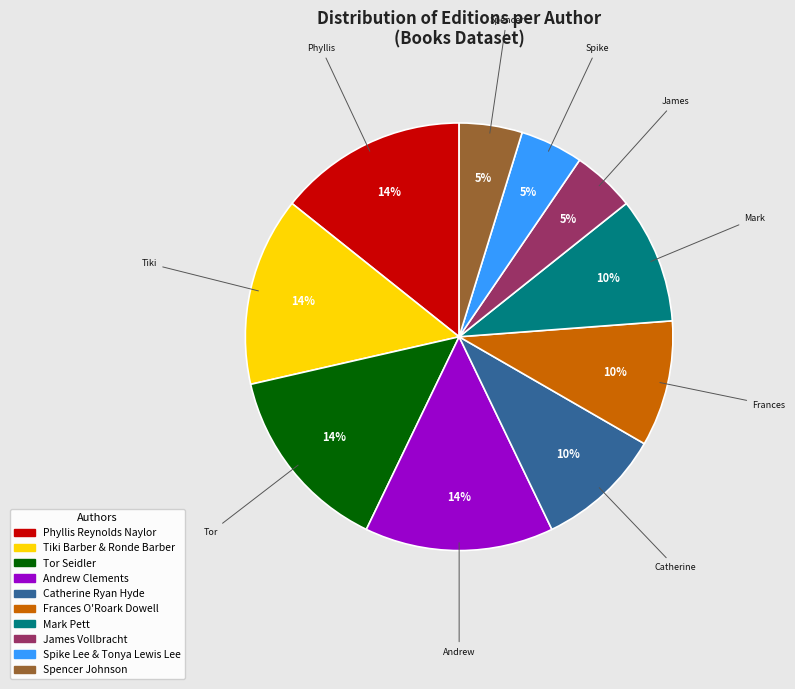

To the nearest percent, what percentage of the pie is Tor Seidler?

14%